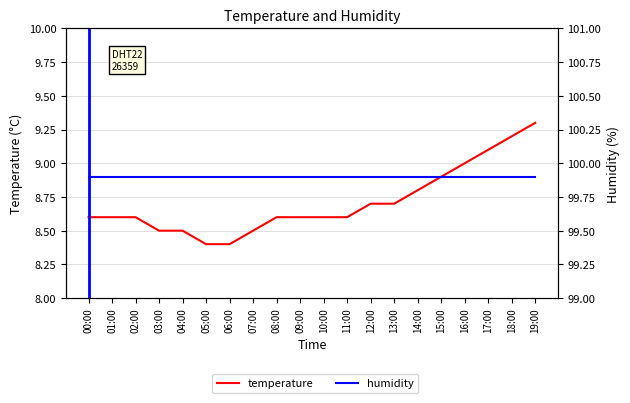

What is the difference between the highest and lowest values at 17:00?

90.8